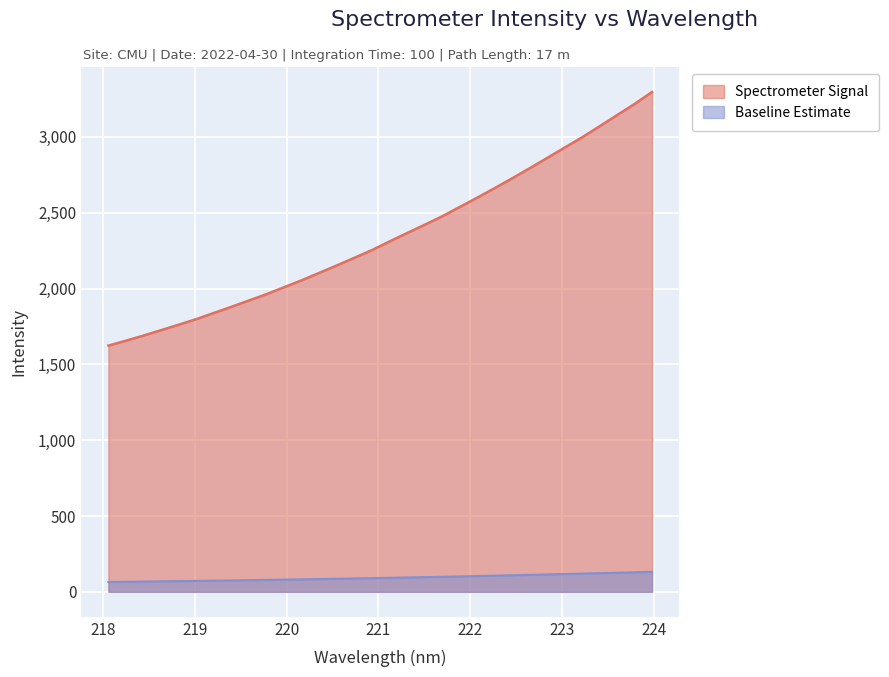

The value at 221.4993 is 502.7. True or false?

False